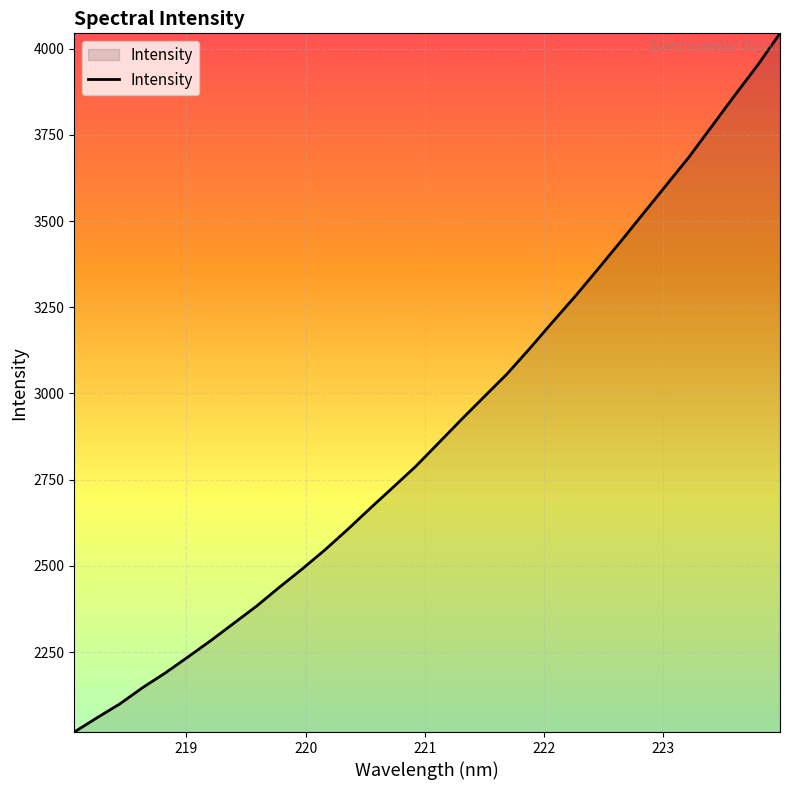

What is the greatest value displayed?

4044.4